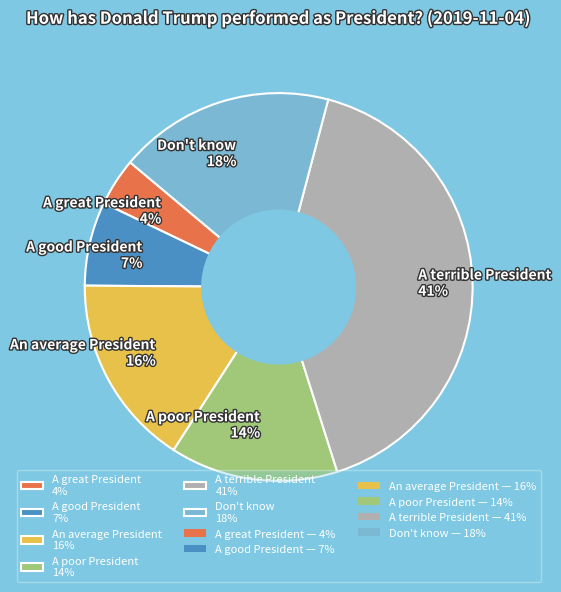

Does any single category account for the majority?

No